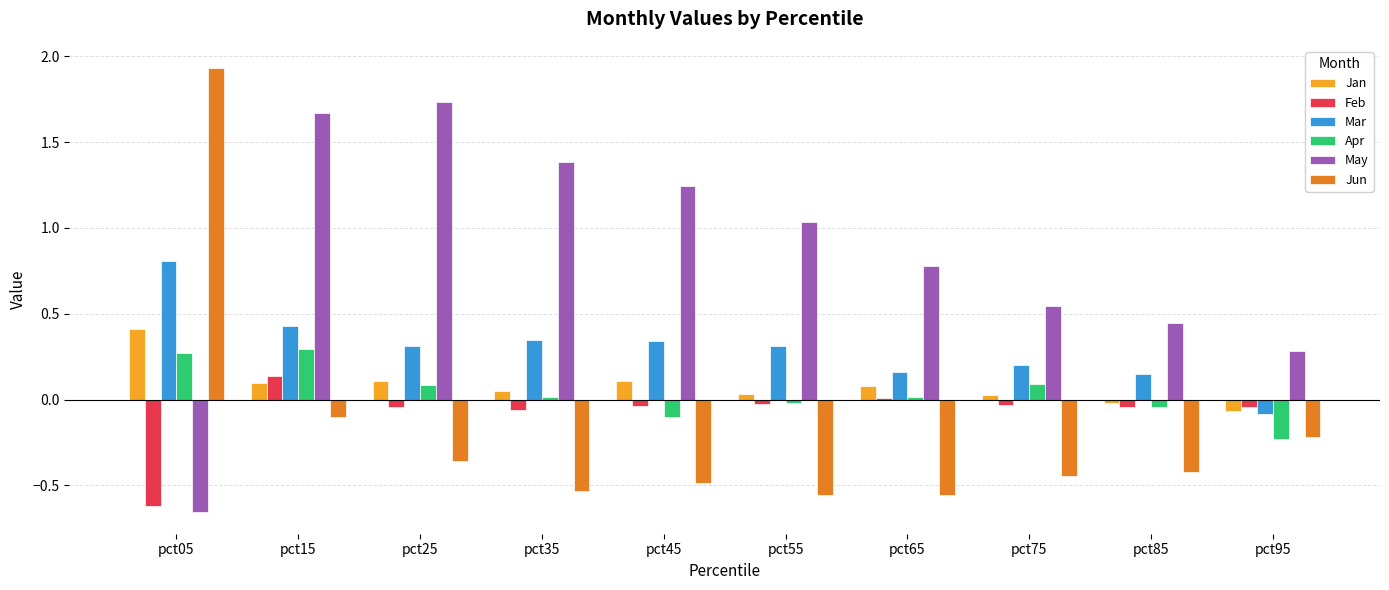

List the series in order of their peak value, lowest first.

Feb, Apr, Jan, Mar, May, Jun